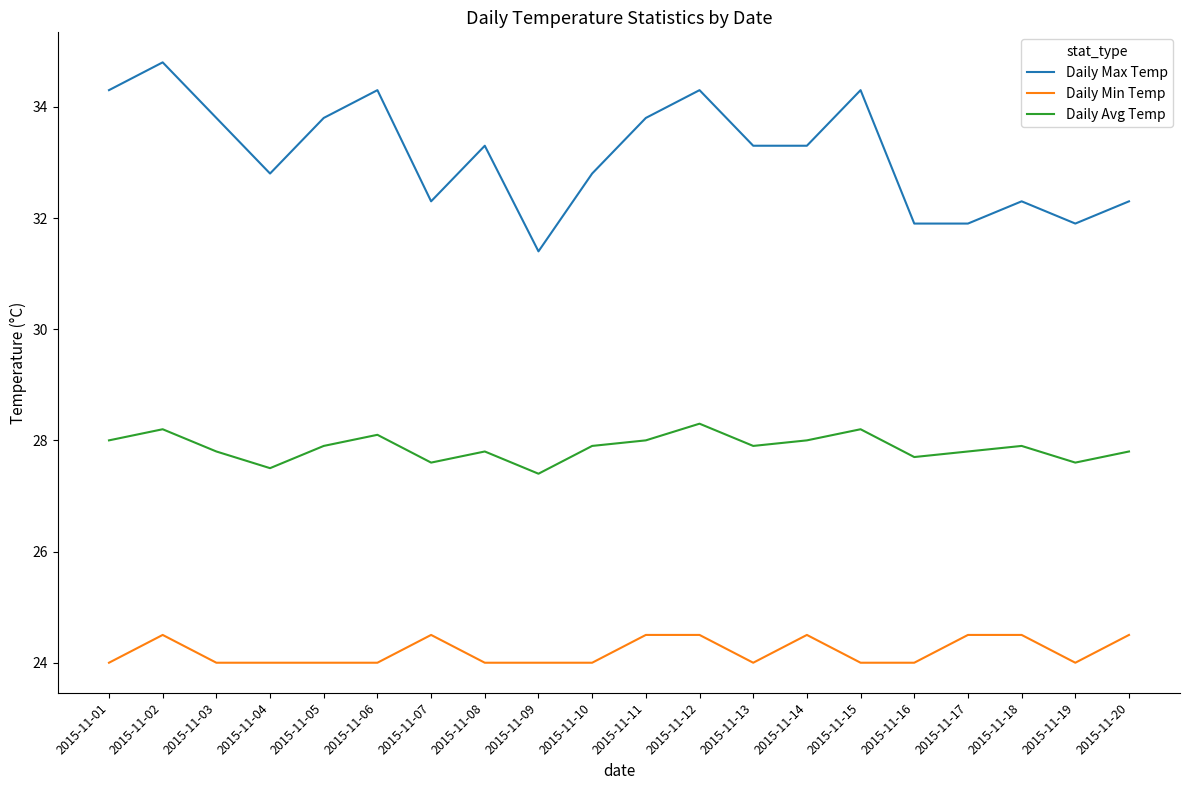

Is the value of Daily Avg Temp at 2015-11-04 greater than the value of Daily Min Temp at 2015-11-20?

Yes